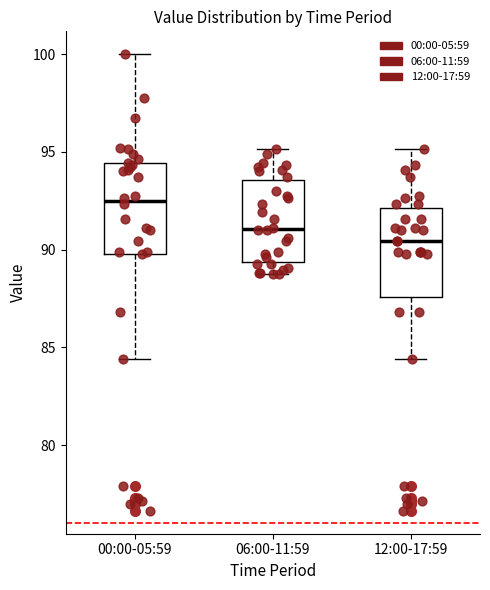

Where does the upper whisker of the box for 06:00-11:59 end on the y-axis? The values are not printed on the chart, so give them approximately, as read against the axis.

95.0